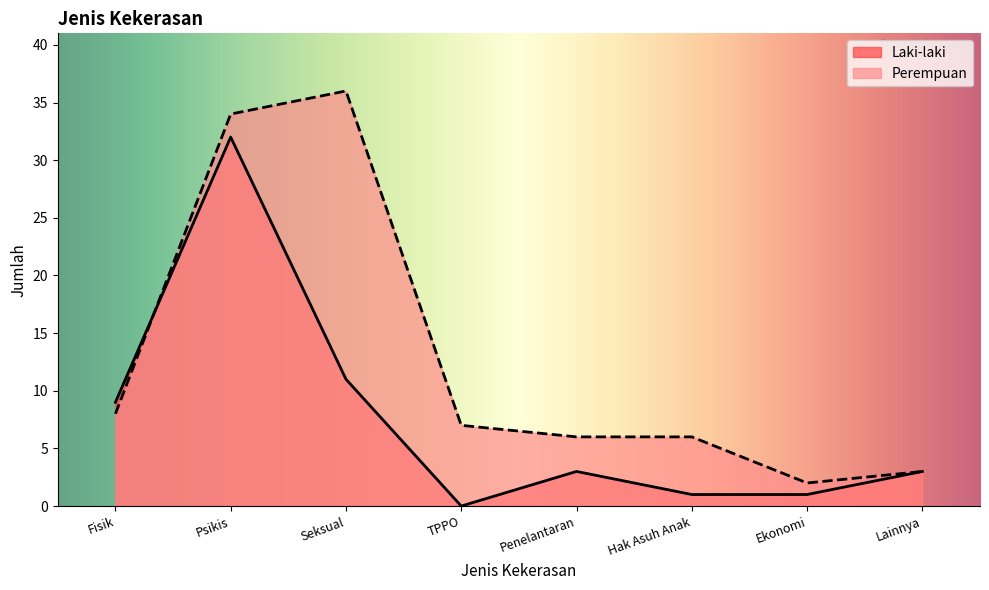

The Perempuan series shows 6 at Penelantaran. True or false?

True